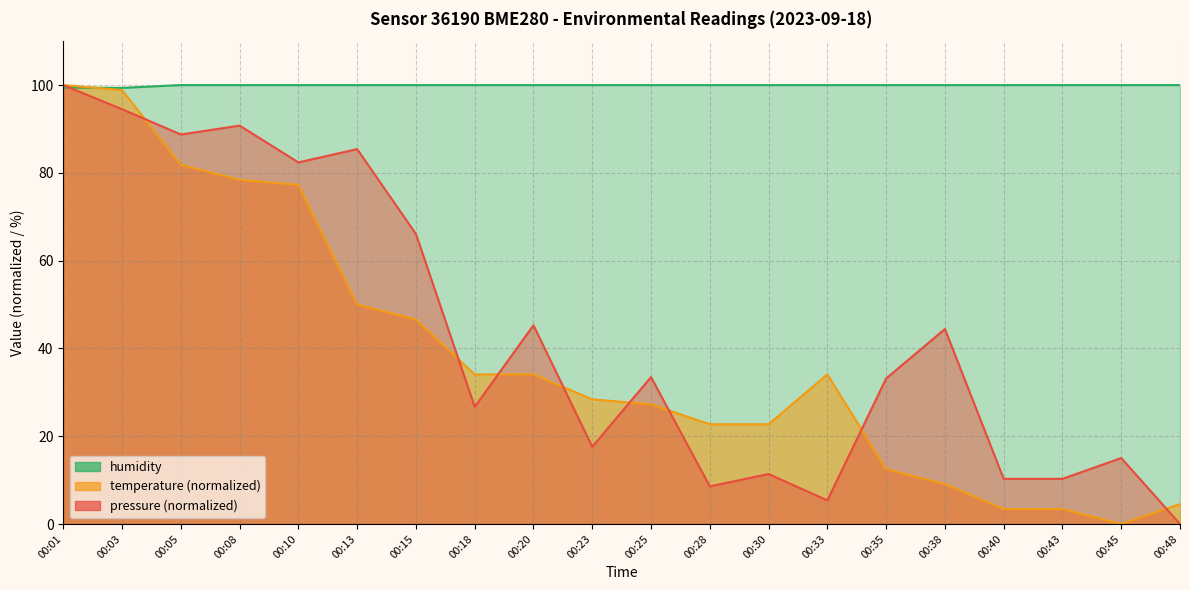

Which series has the widest spread of values?

pressure